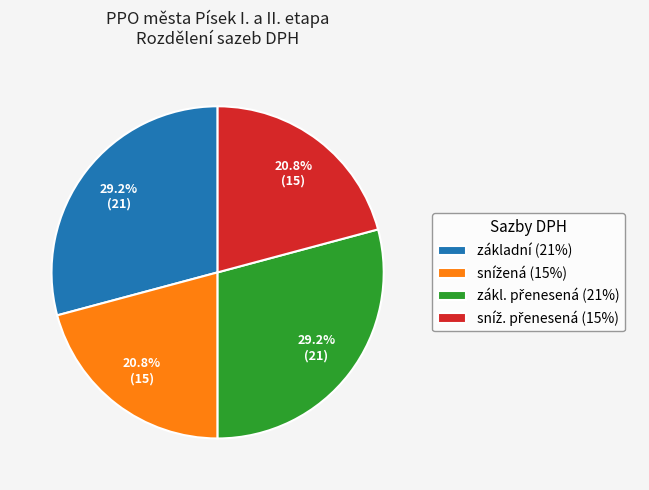

Is there any slice that represents more than half of the pie?

No